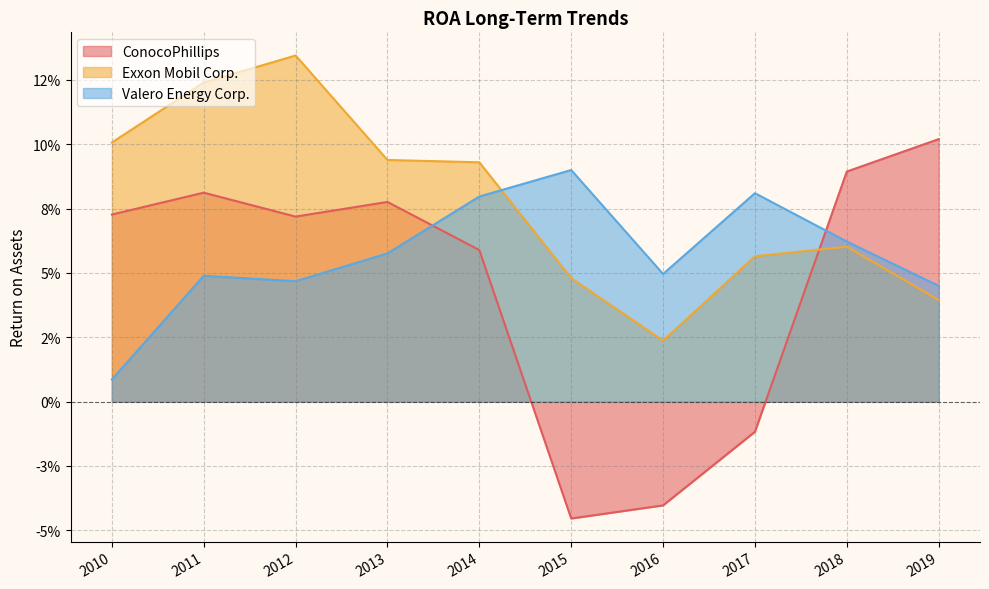

How many times do Valero Energy Corp. and Exxon Mobil Corp. cross each other?

1